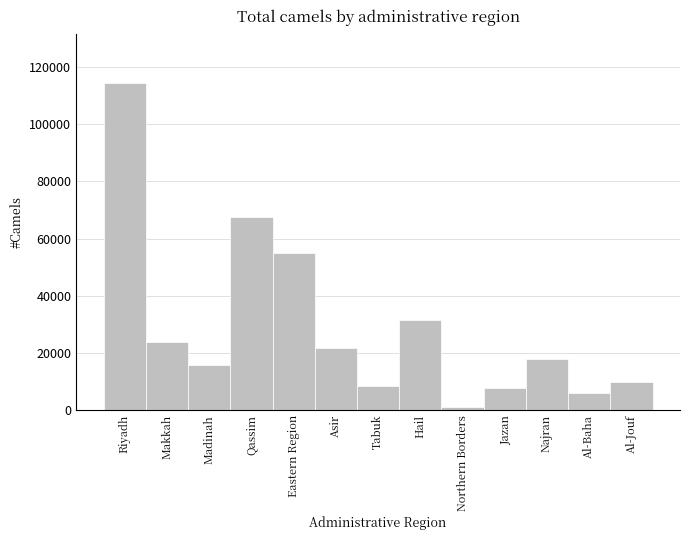

Reading right to left, what are all the values shown in this chart?

9907	5973	17831	7685	991	31472	8428	21787	54963	67400	15568	23926	114581